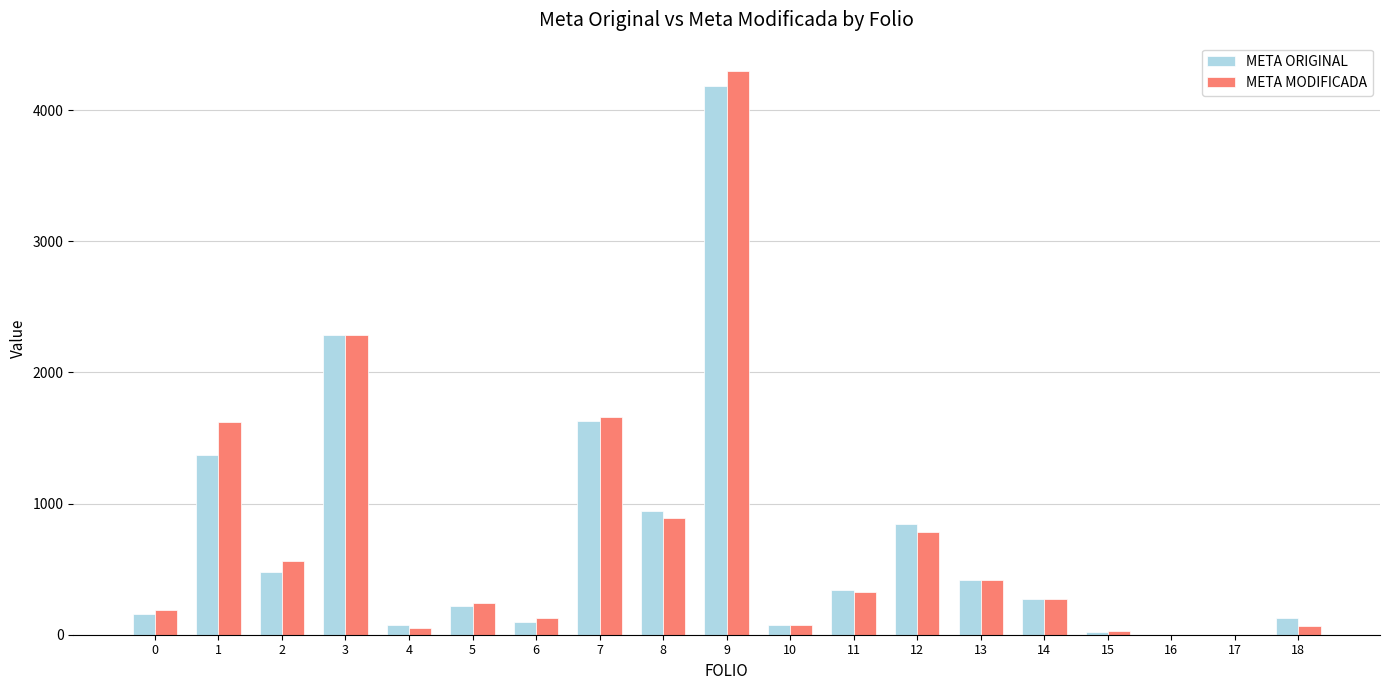

Between 8 and 18, which series saw the biggest shift?

META MODIFICADA